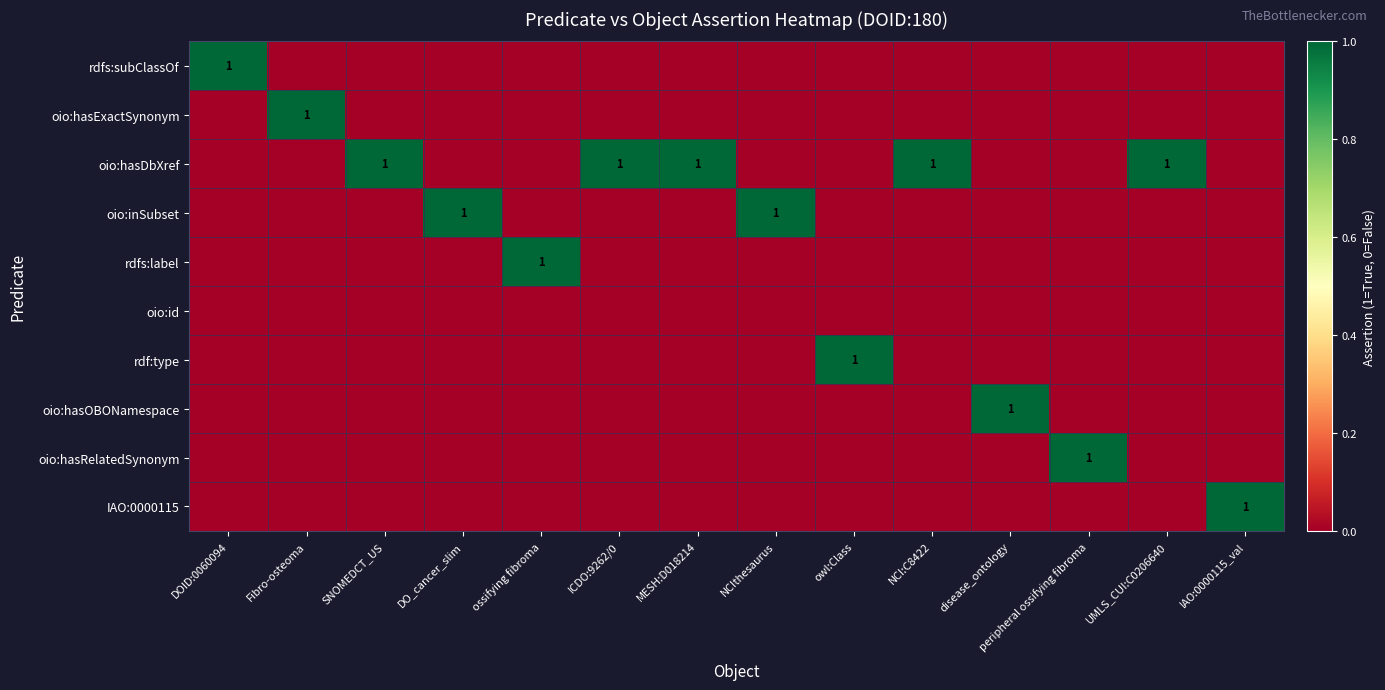

Rank the series at owl:Class from lowest to highest value.

rdfs:subClassOf, oio:hasExactSynonym, oio:hasDbXref, oio:inSubset, rdfs:label, oio:id, oio:hasOBONamespace, oio:hasRelatedSynonym, IAO:0000115, rdf:type